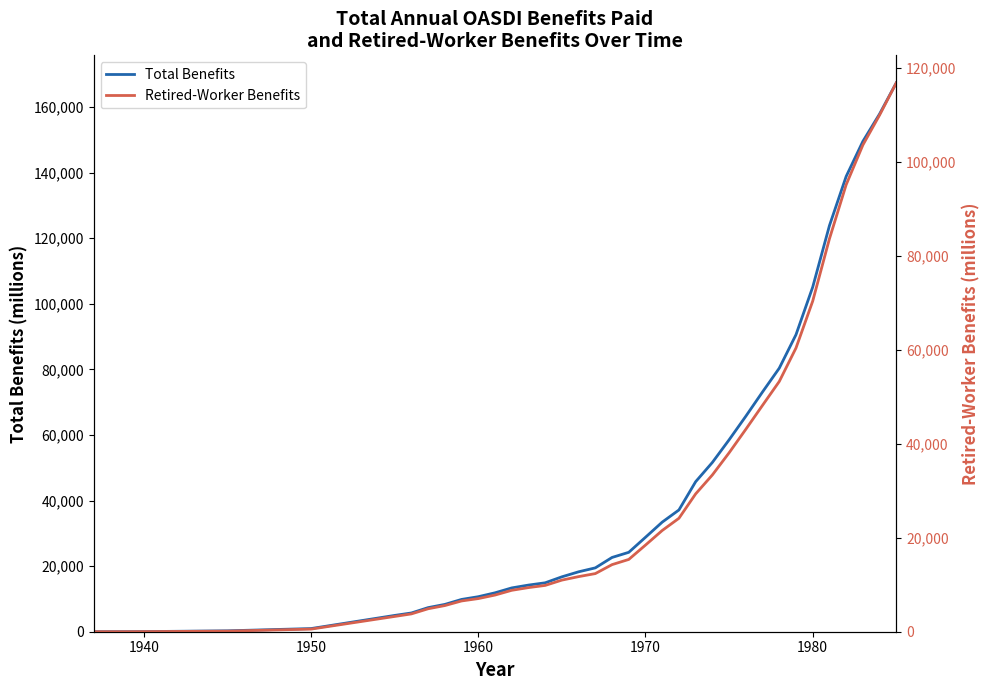

How many distinct data groups are displayed?

2